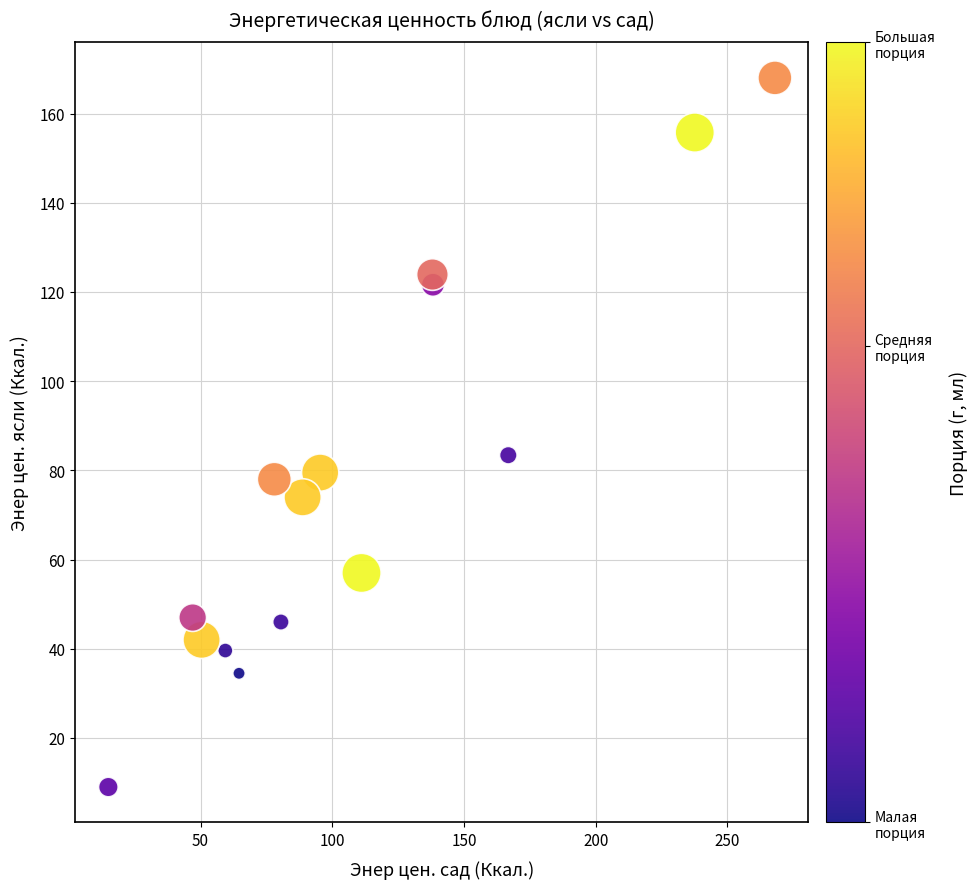

What Y value in the scatter plot is closest to 88?

83.4